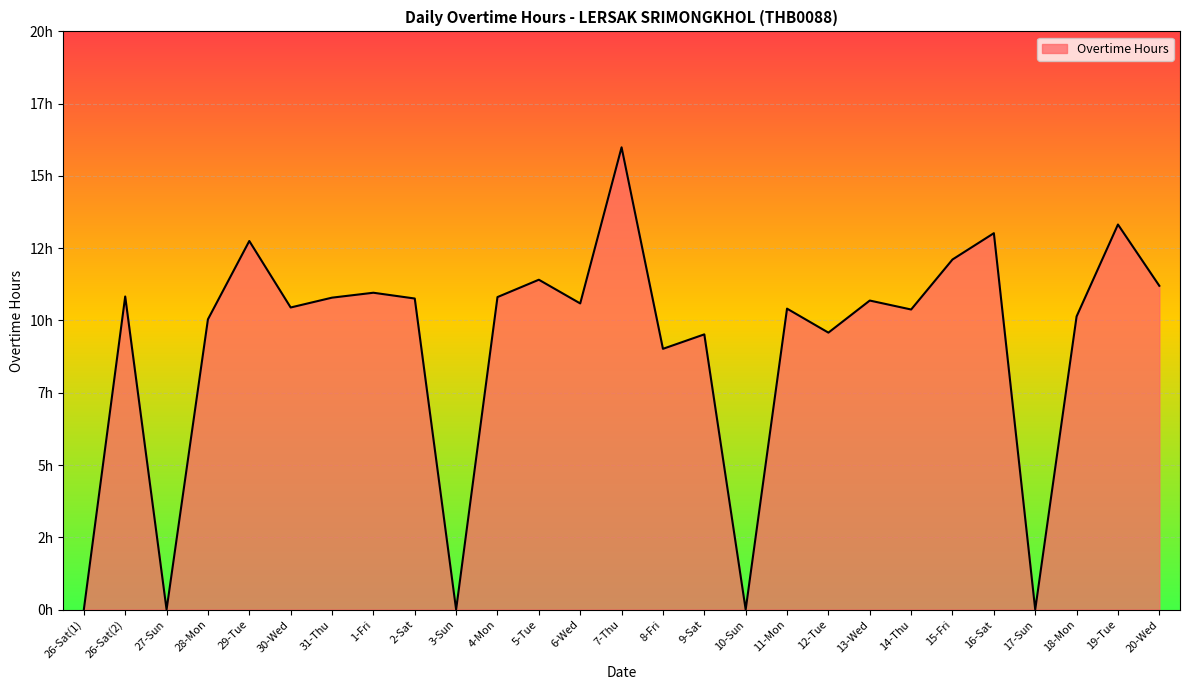

Does the chart display data point markers on the line(s)?

No